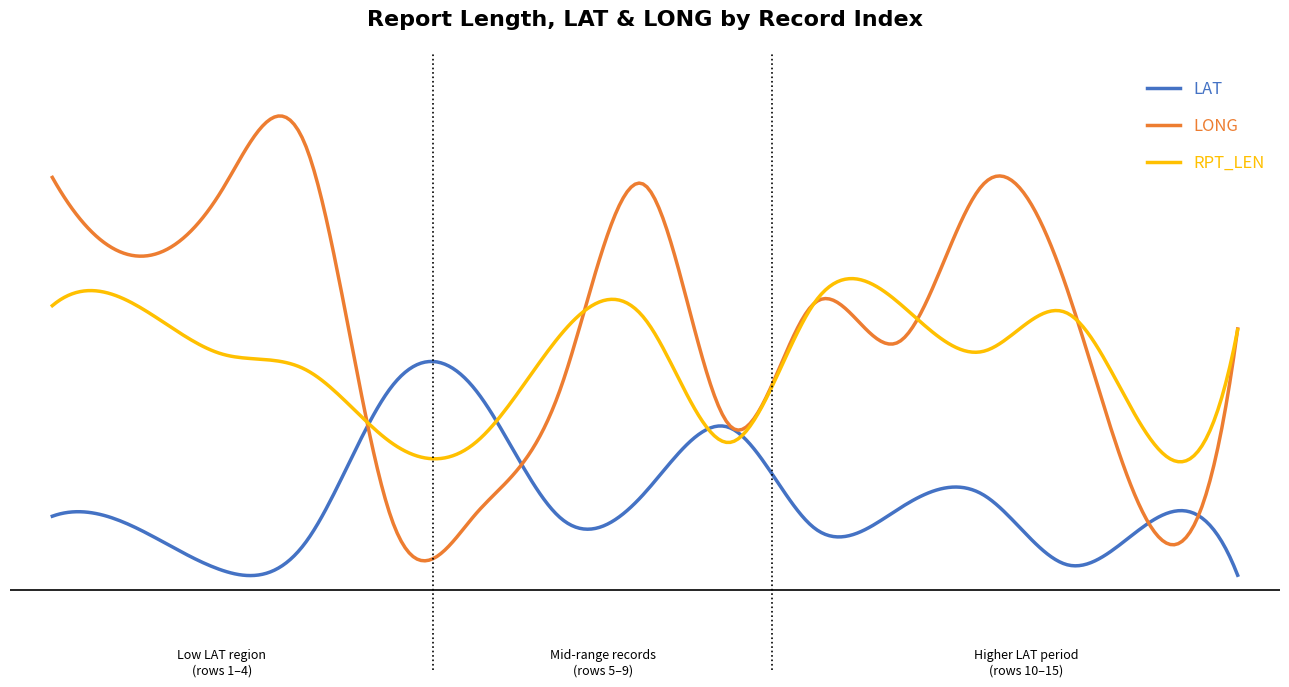

What is the average value of the LAT series?

32.0